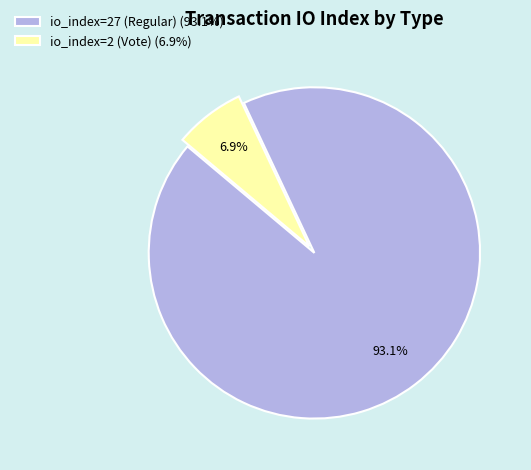

Which slice is the smallest?

io_index=2 (Vote)